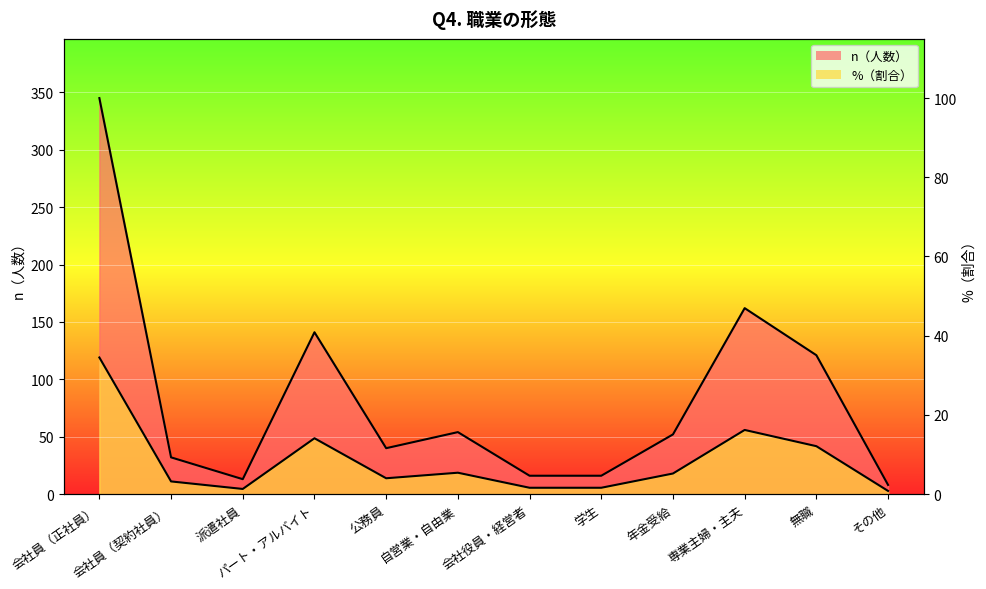

The %（割合） series shows 7.8 at 学生. True or false?

False